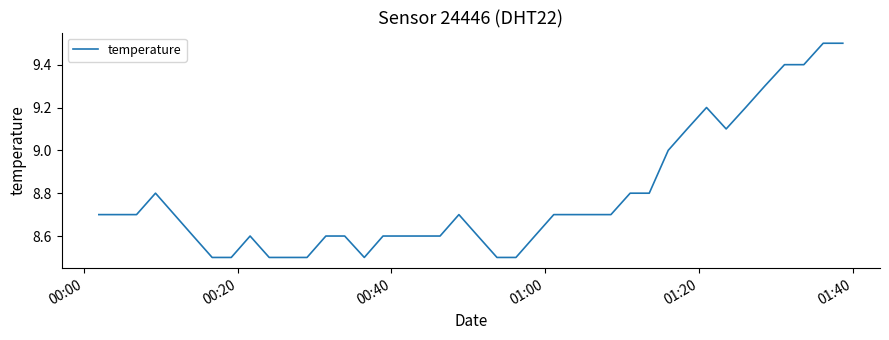

What is the minimum value shown in the chart?

8.5